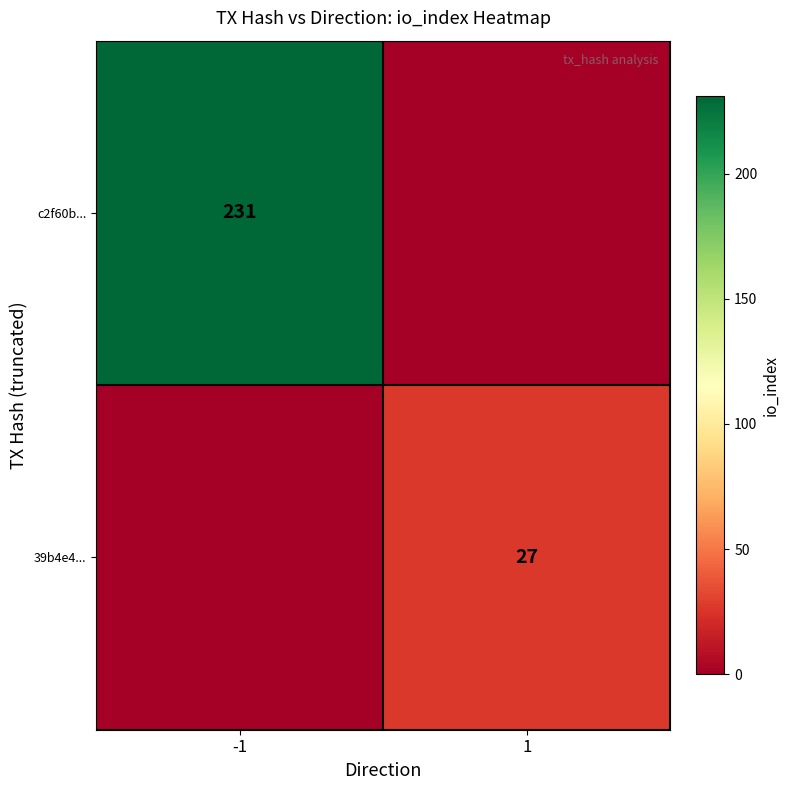

The c2f60b... series shows 311 at -1. True or false?

False